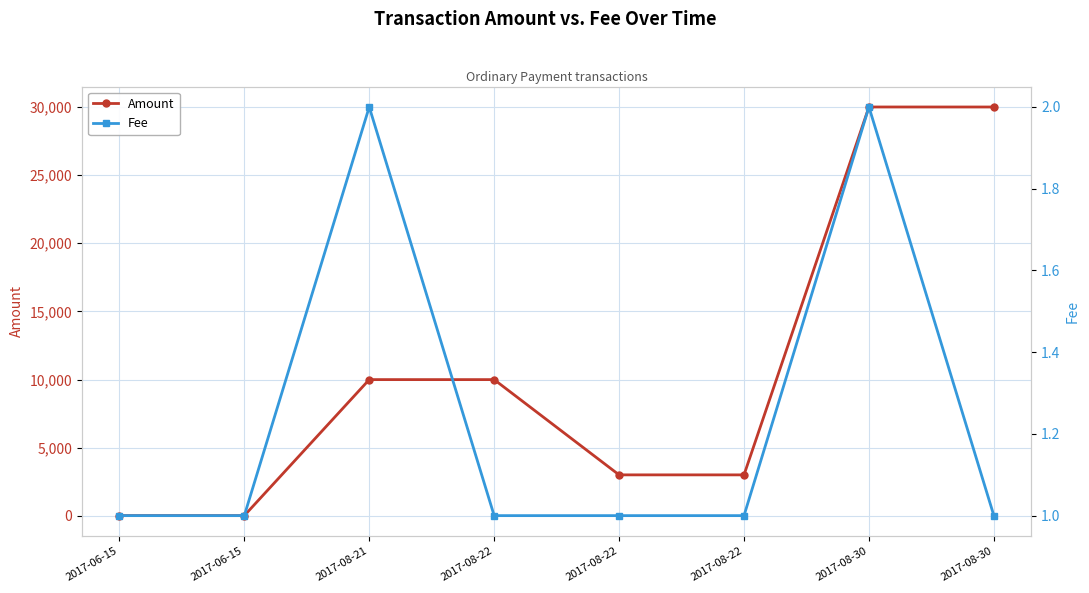

What is the difference between the Amount values at 2017-08-30 and 2017-06-15?

29978